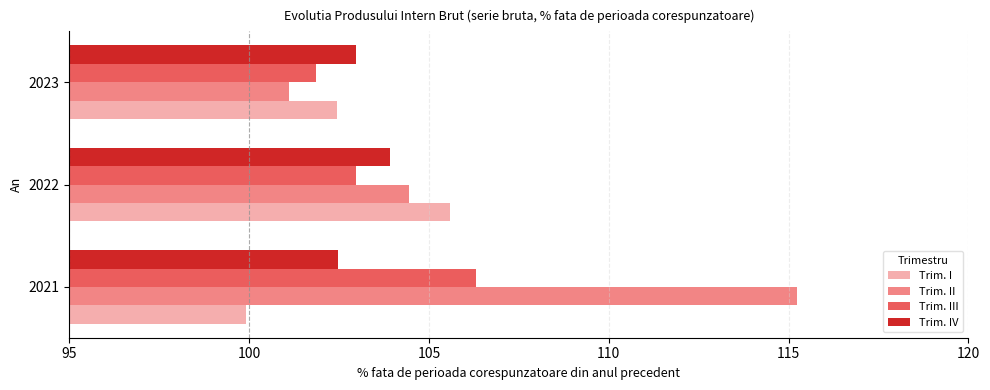

Between 2021 and 2023, which series saw the biggest shift?

Trim. II